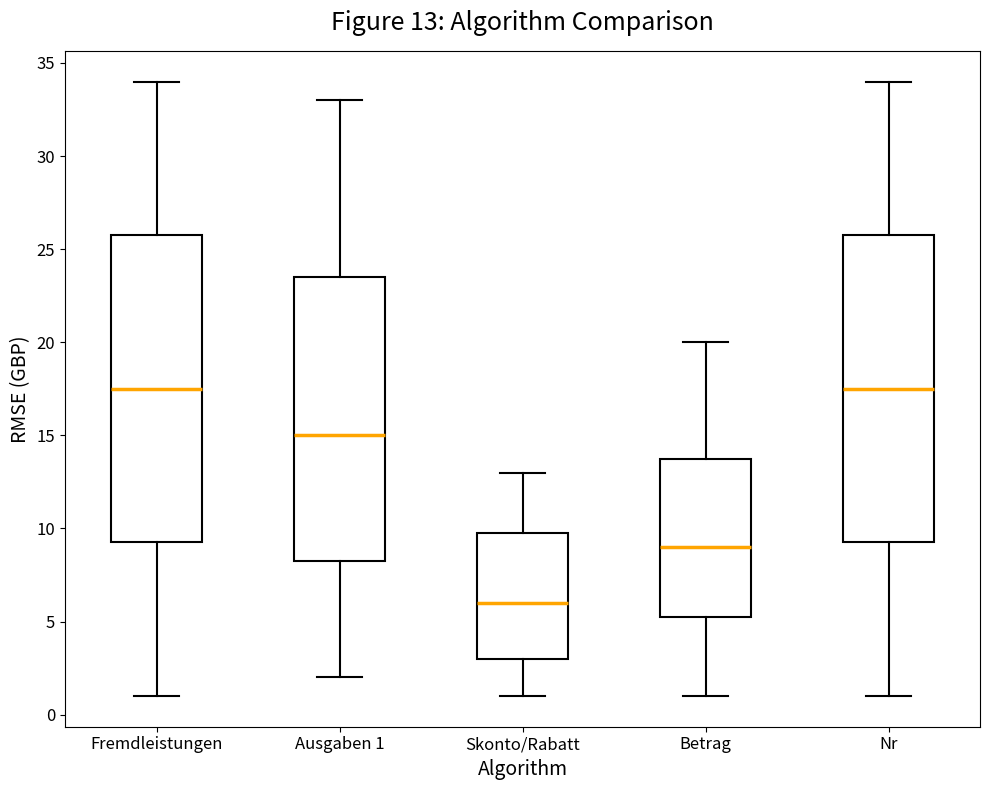

Which box has the lowest median line?

Skonto/Rabatt